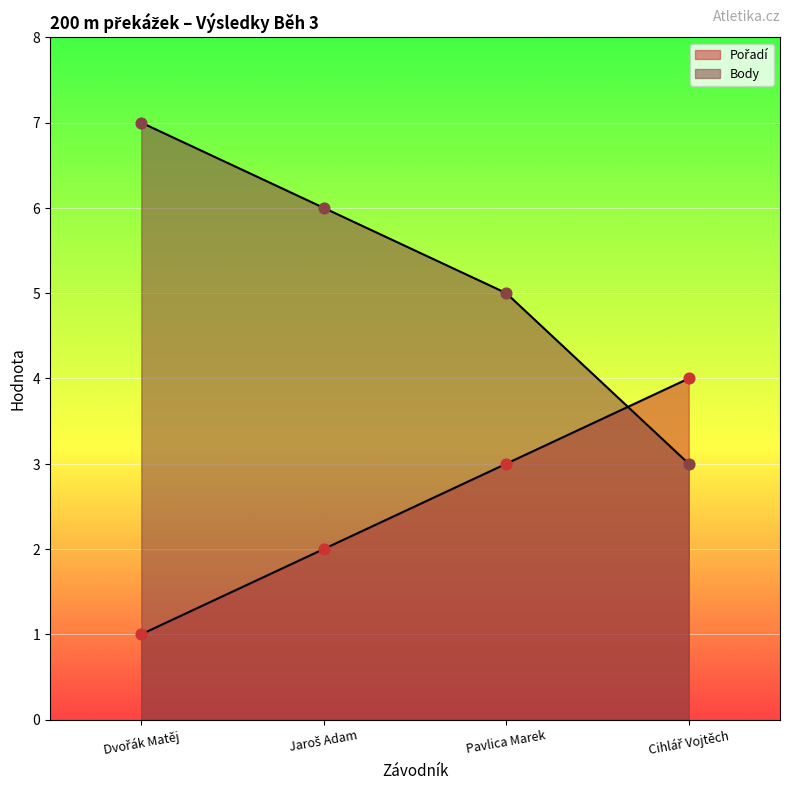

Which series has the largest total across all categories?

Body